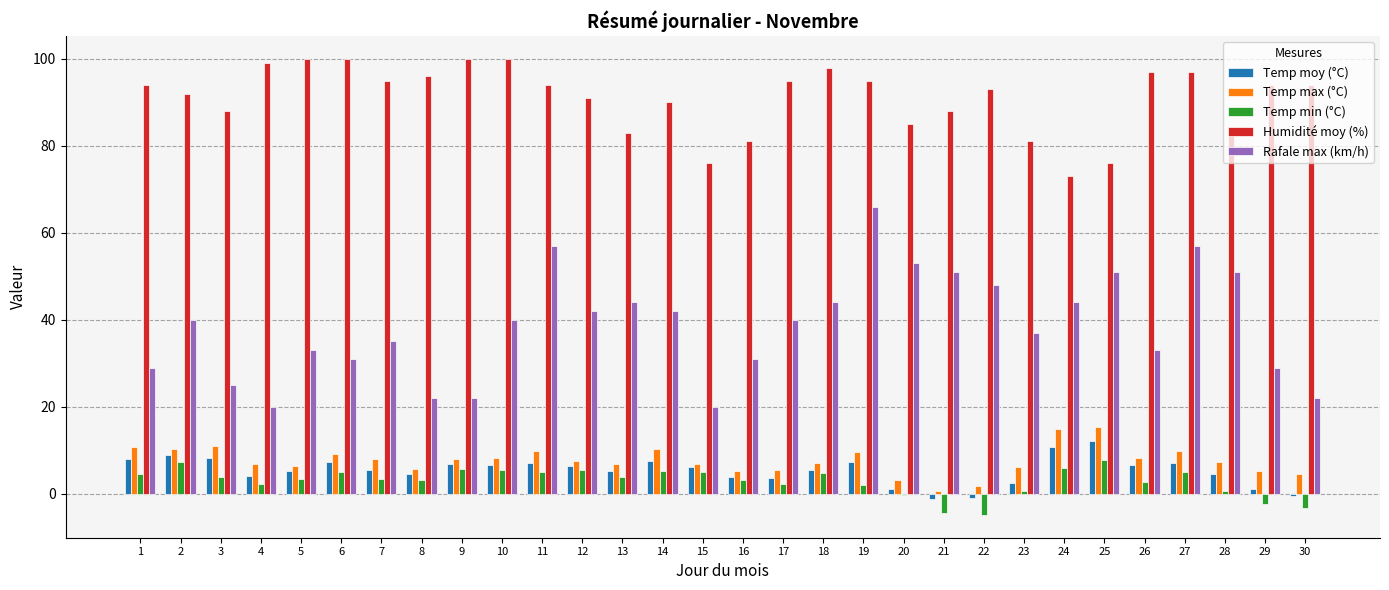

True or false: Temp moy (°C) has a value of -0.9 at 22.

True